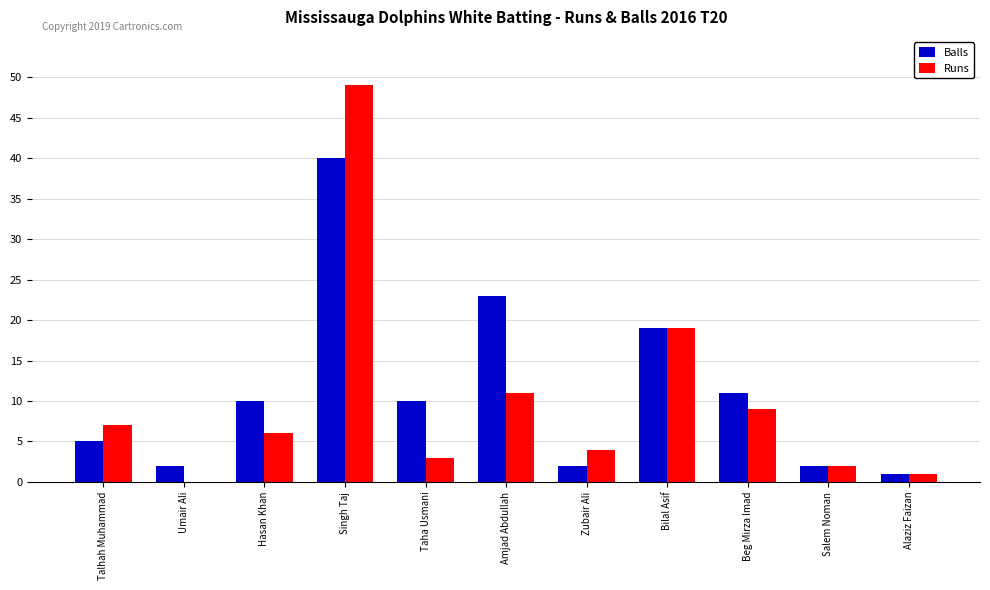

Count the number of data series in this chart.

2